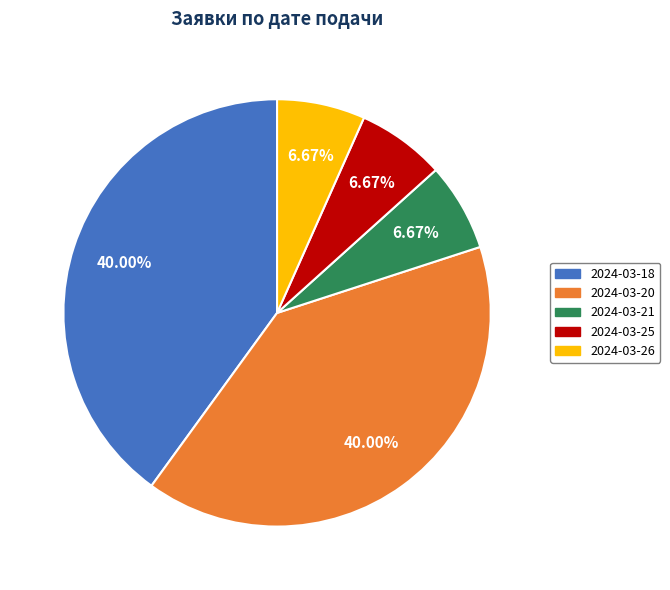

To the nearest percent, what portion does 2024-03-25 represent?

7%